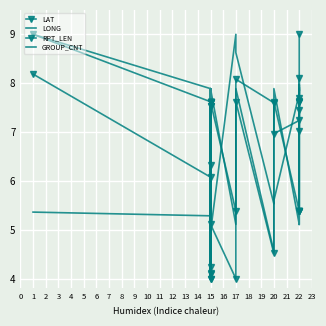

Rank the series at 20 from highest to lowest value.

LAT, LONG, GROUP_CNT, RPT_LEN